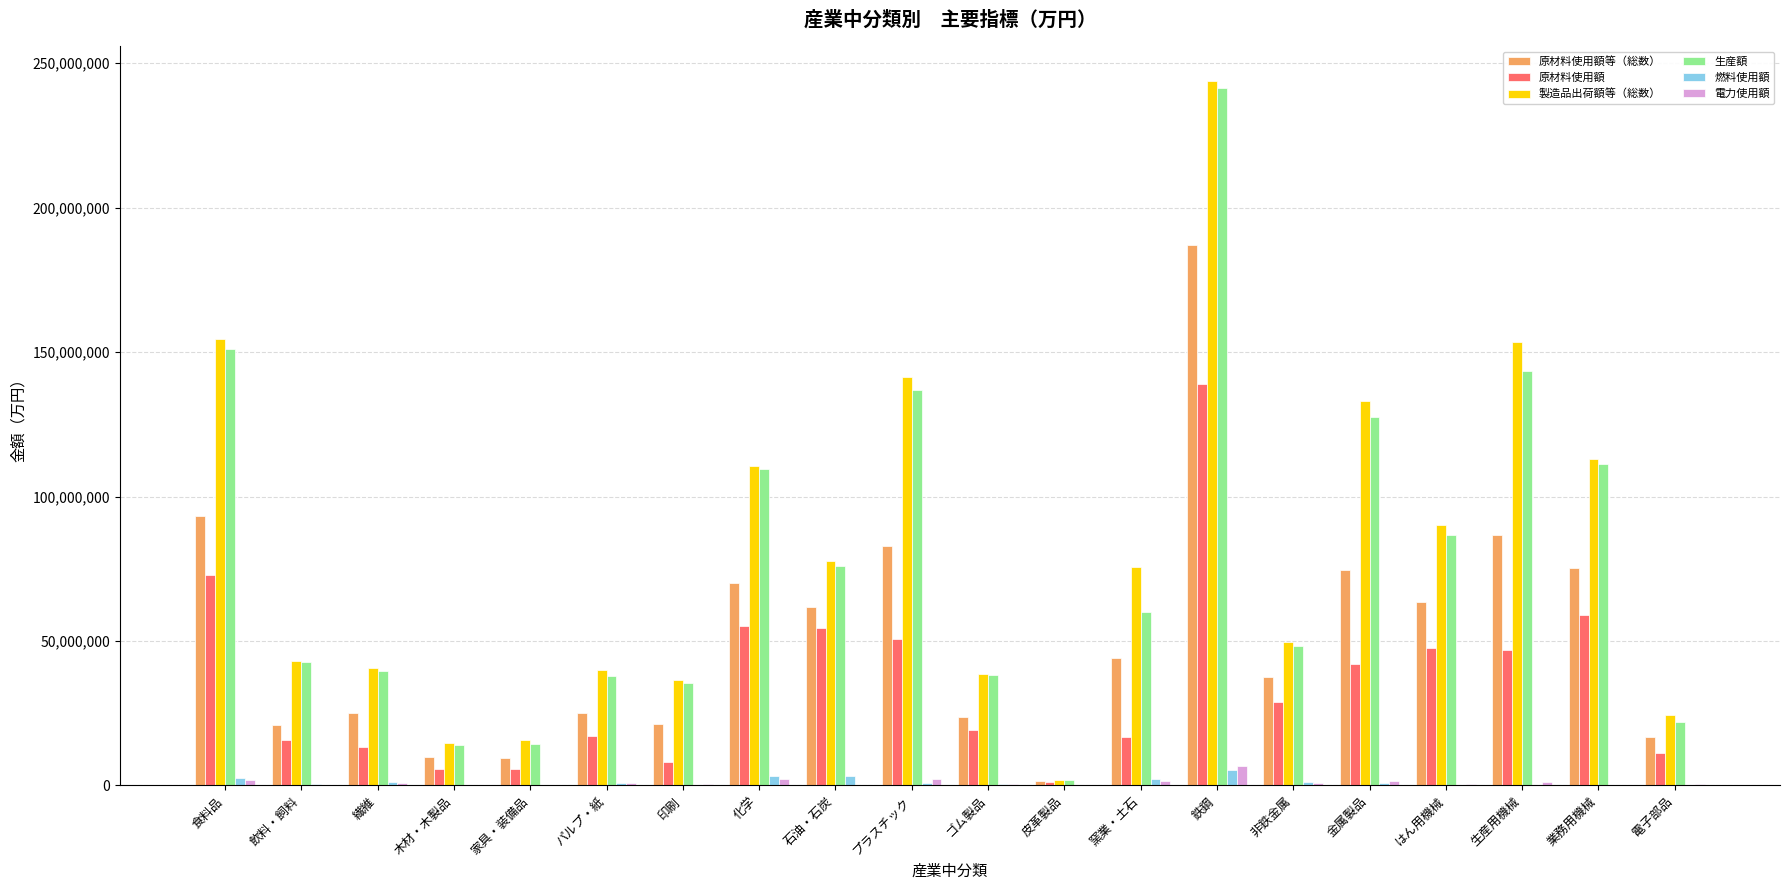

At which category is the sum across all series the highest?

鉄鋼